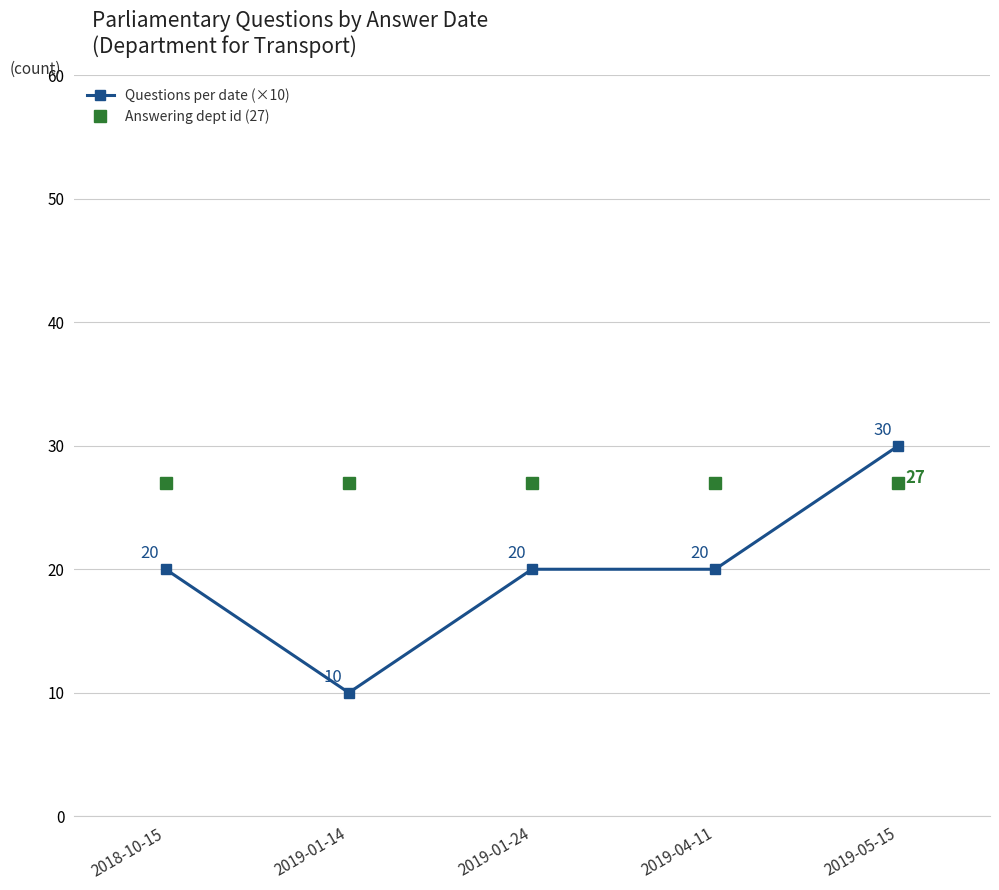

Which series has the widest spread of values?

Questions per date (×10)